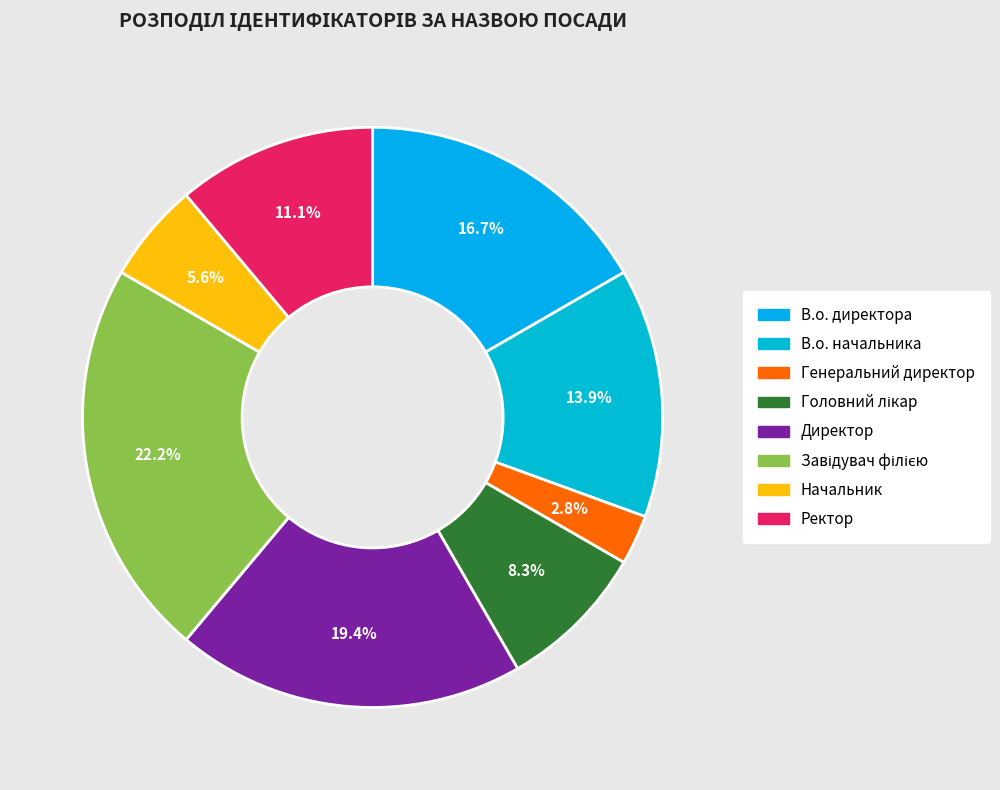

To the nearest percent, what is the average slice percentage?

12%